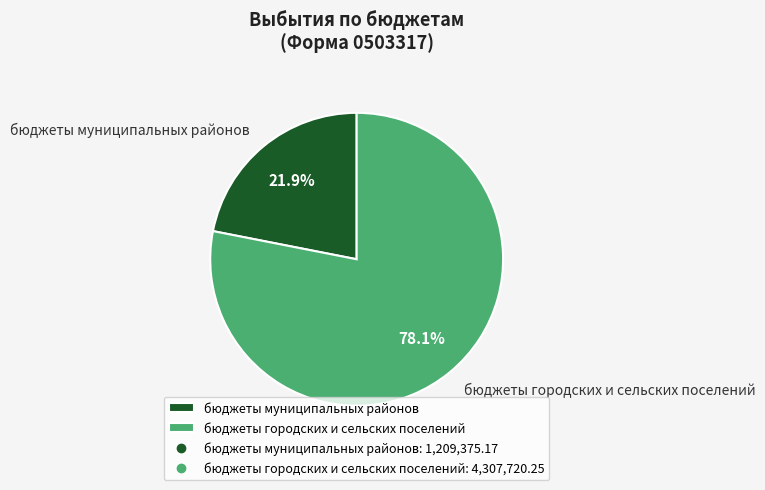

What portion of the pie excludes бюджеты муниципальных районов?

78.1%